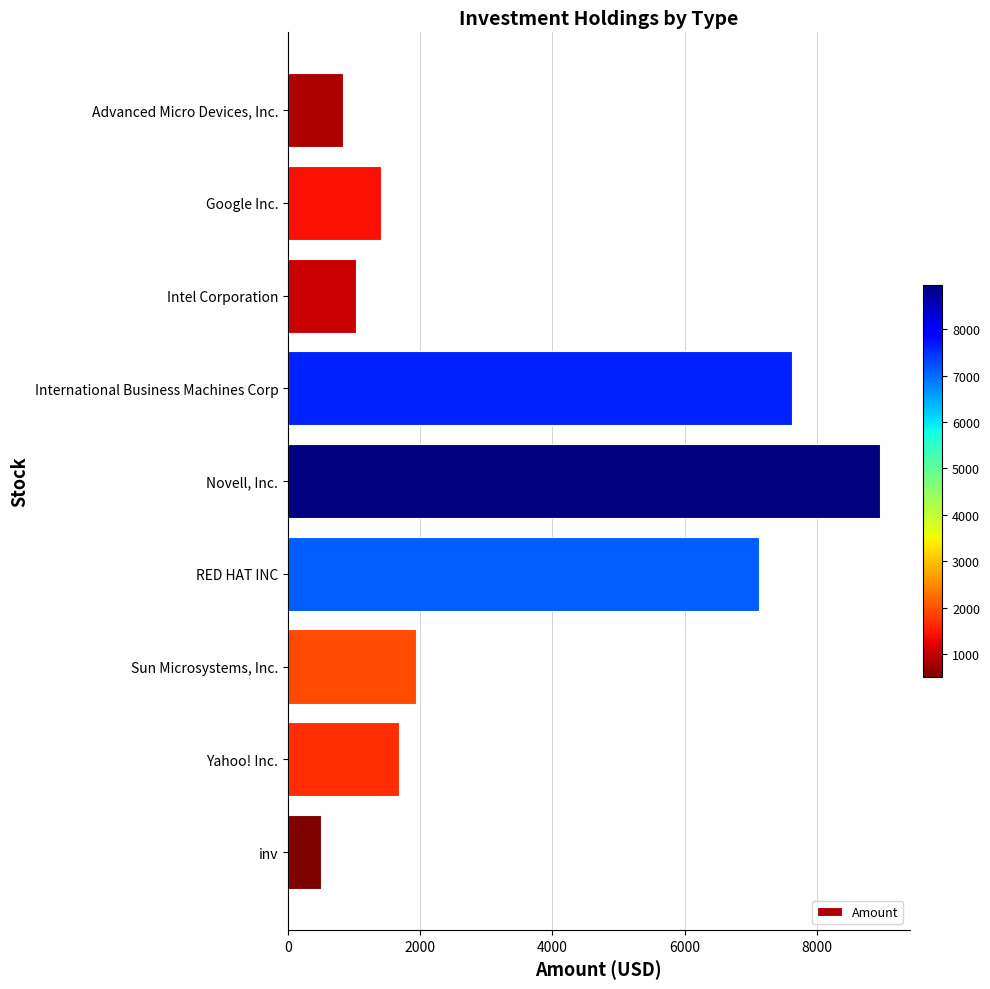

What is the smallest value displayed?

500.0